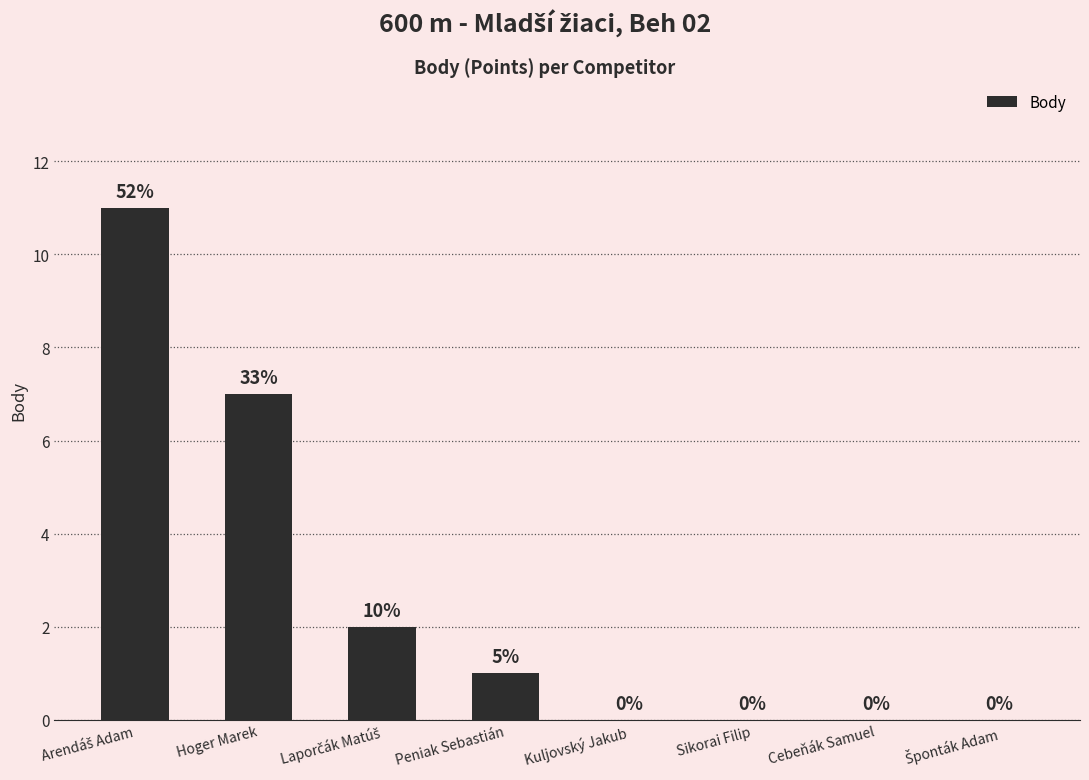

How many series are shown in this chart?

1